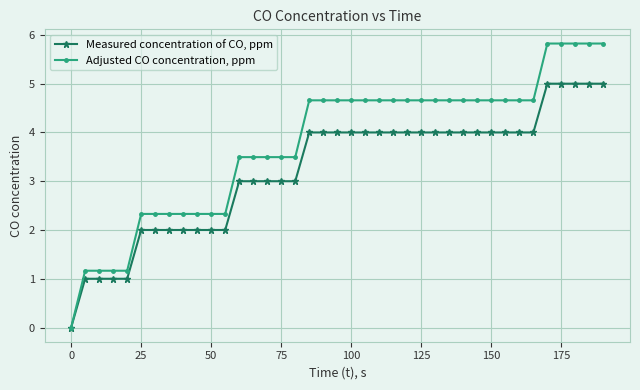

Rank the series by their maximum value, from highest to lowest.

Adjusted CO concentration, ppm, Measured concentration of CO, ppm